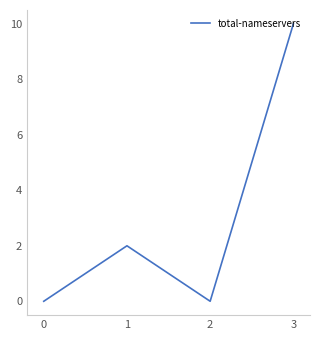

Reading left to right, extract all data points from this chart.

0=0	1=2	2=0	3=10